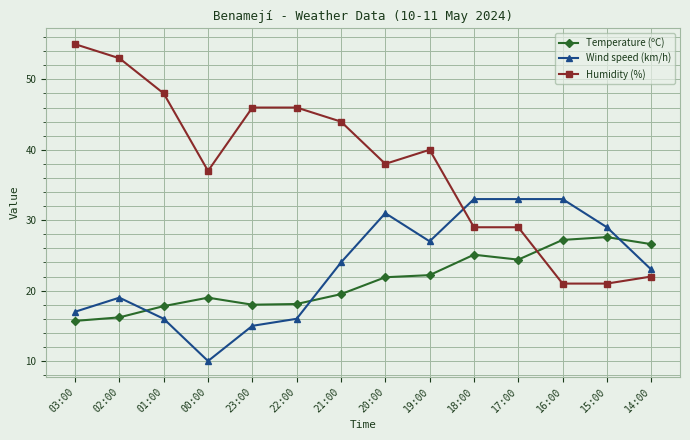

What is the difference between the Humidity (%) values at 02:00 and 22:00?

7.0